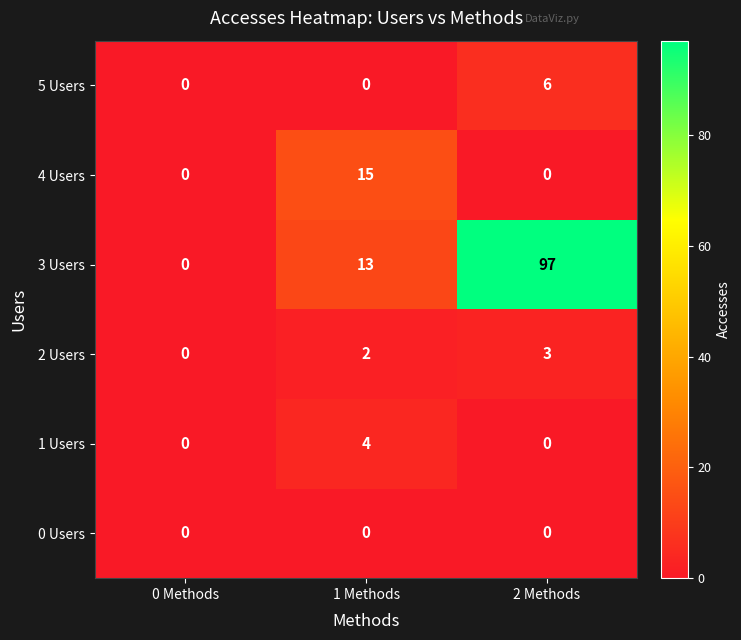

What is the difference between the highest and lowest values at 1 Methods?

15